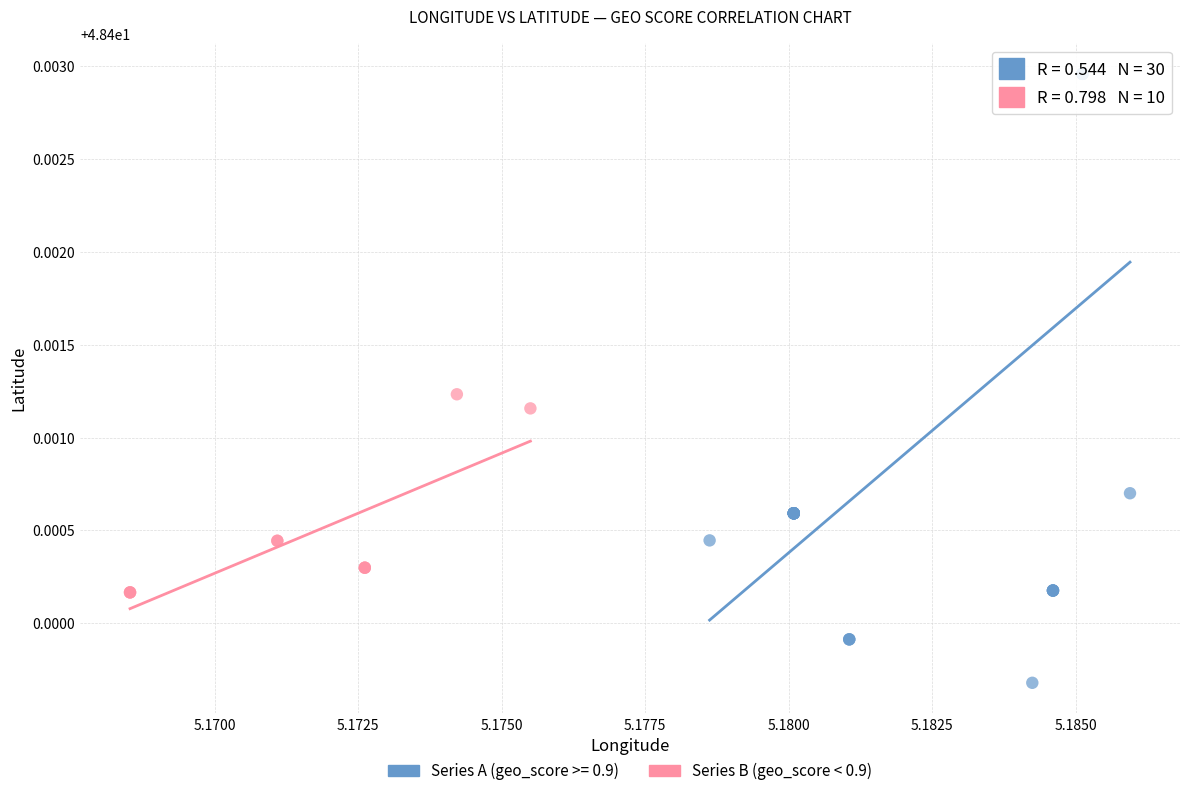

Which series reaches the maximum Y coordinate?

Series A (geo_score >= 0.9)